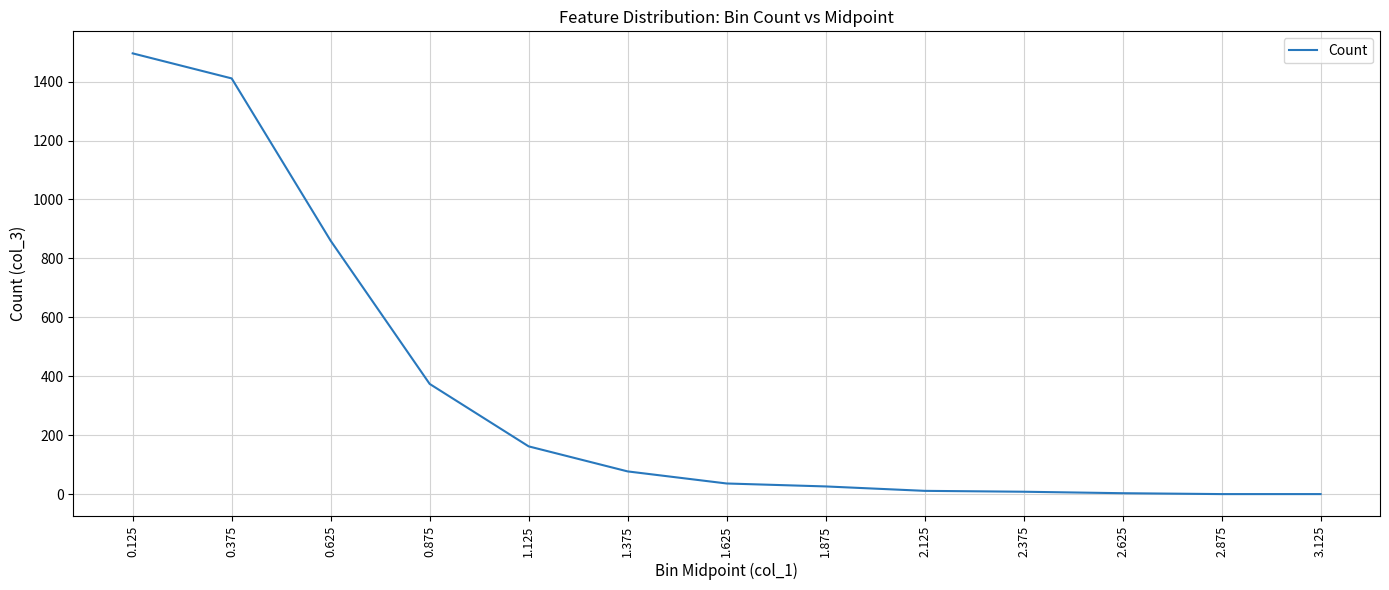

What is the greatest value displayed?

1496